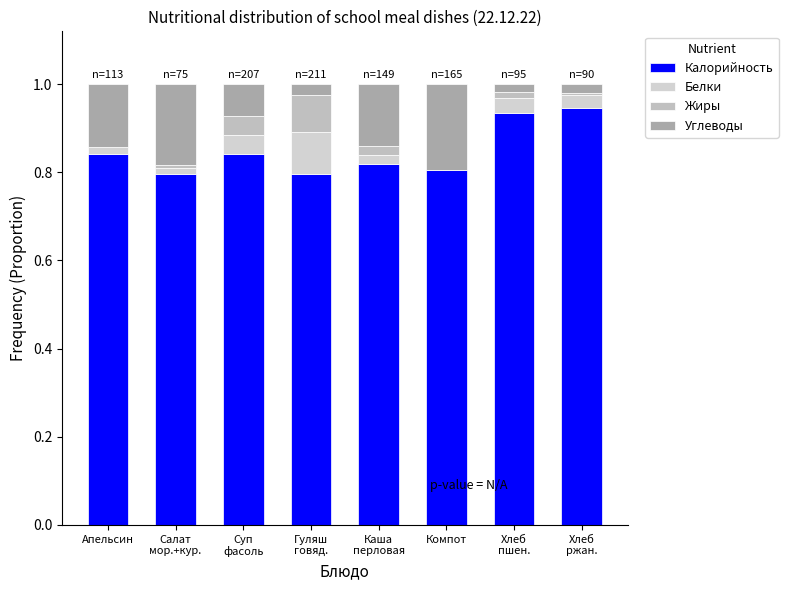

Does the chart contain stacked bars?

Yes